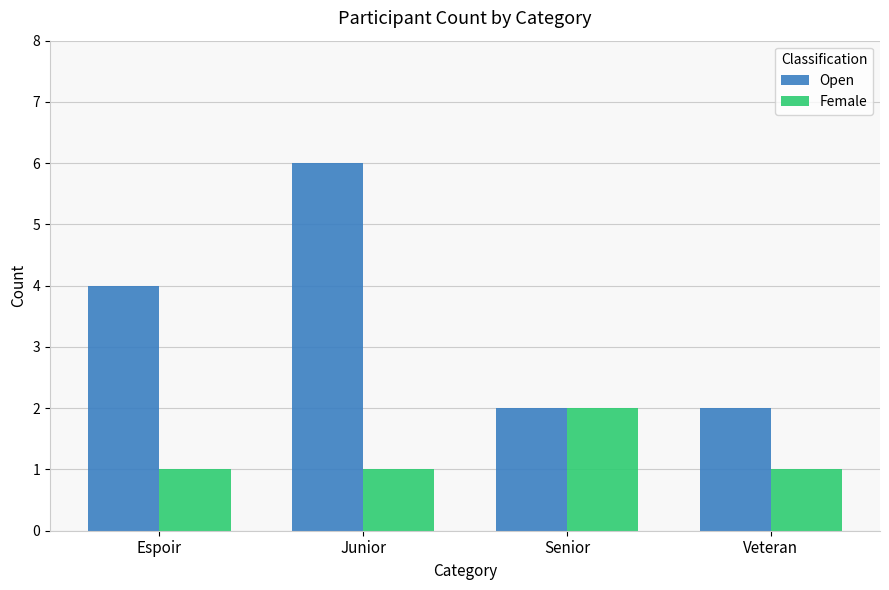

Count the number of categories in the chart.

4